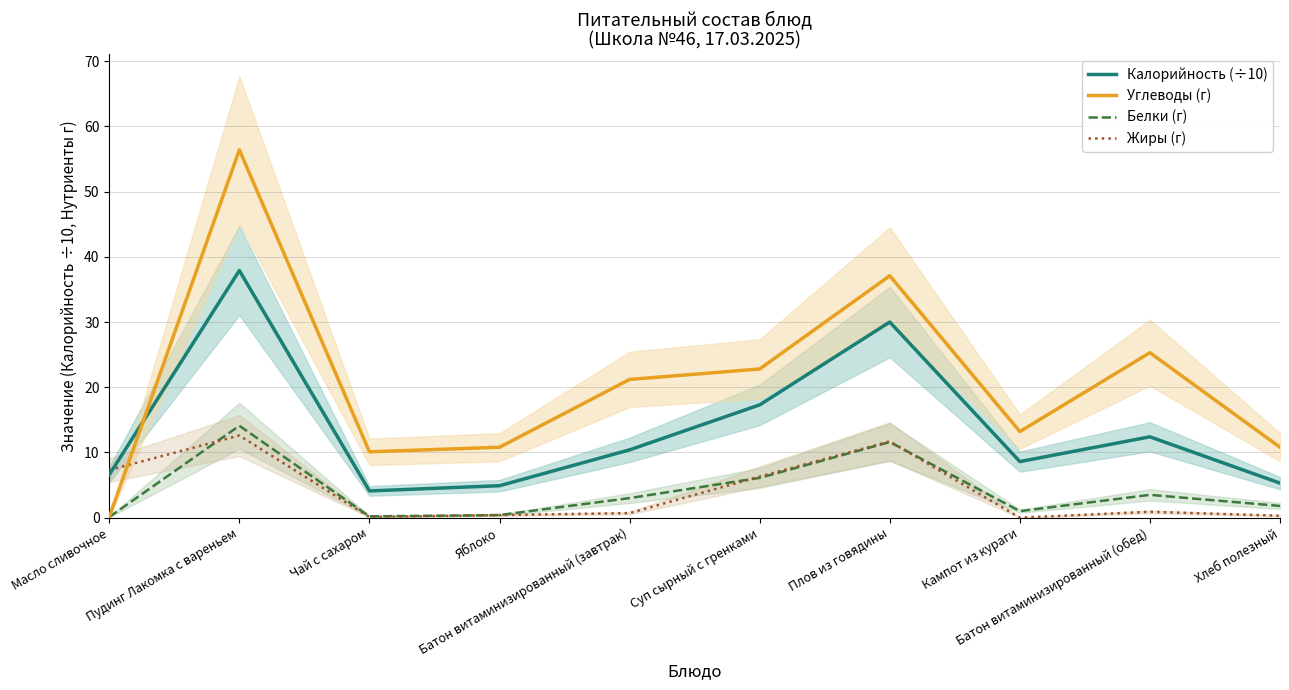

How many values in the Жиры (г) series exceed 0?

9